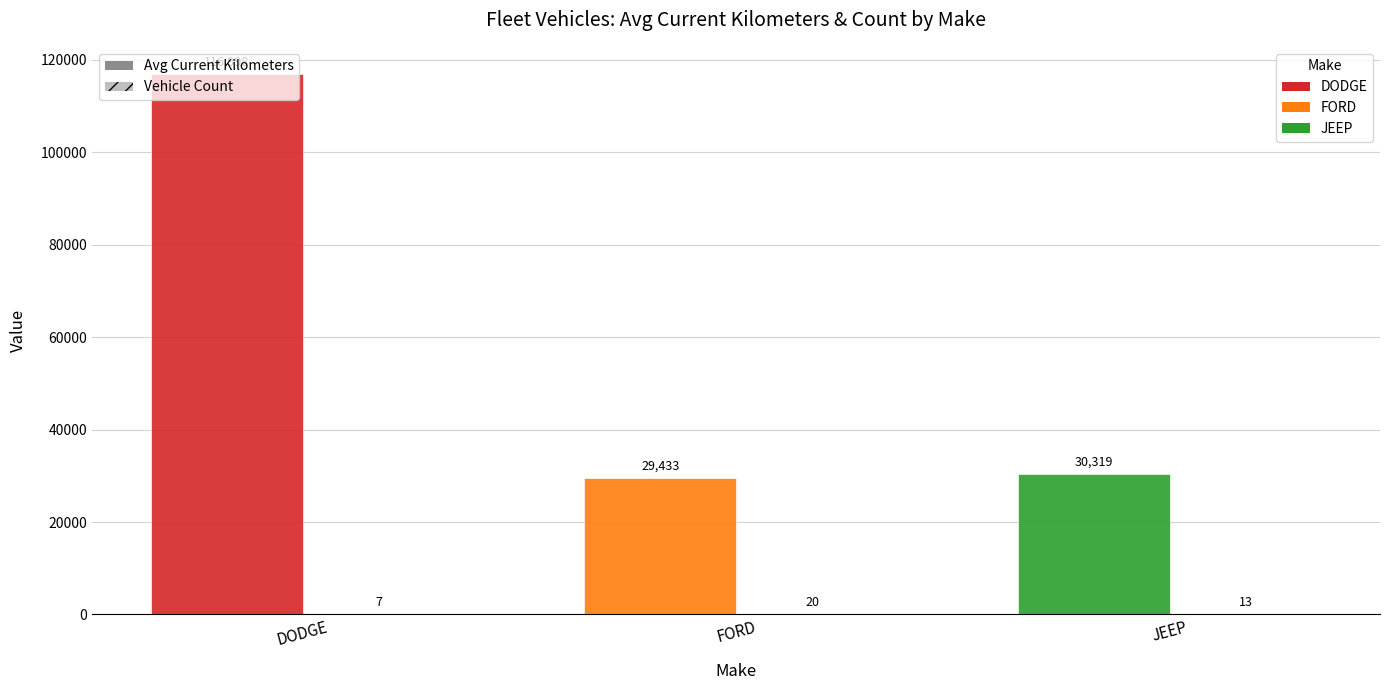

Count the number of data series in this chart.

2